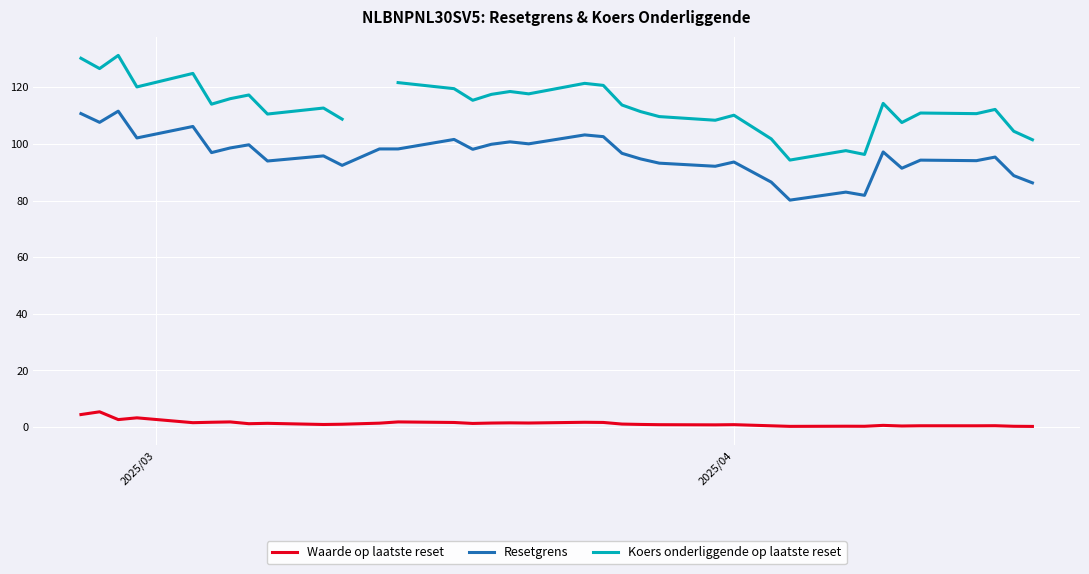

True or false: Waarde op laatste reset and Resetgrens cross at least once.

False